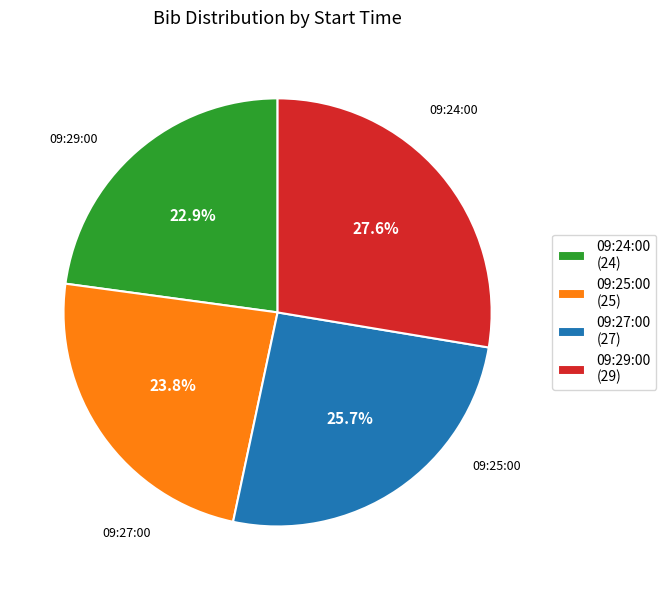

What is the ratio of the value at 09:25:00 to the value at 09:29:00?

0.9